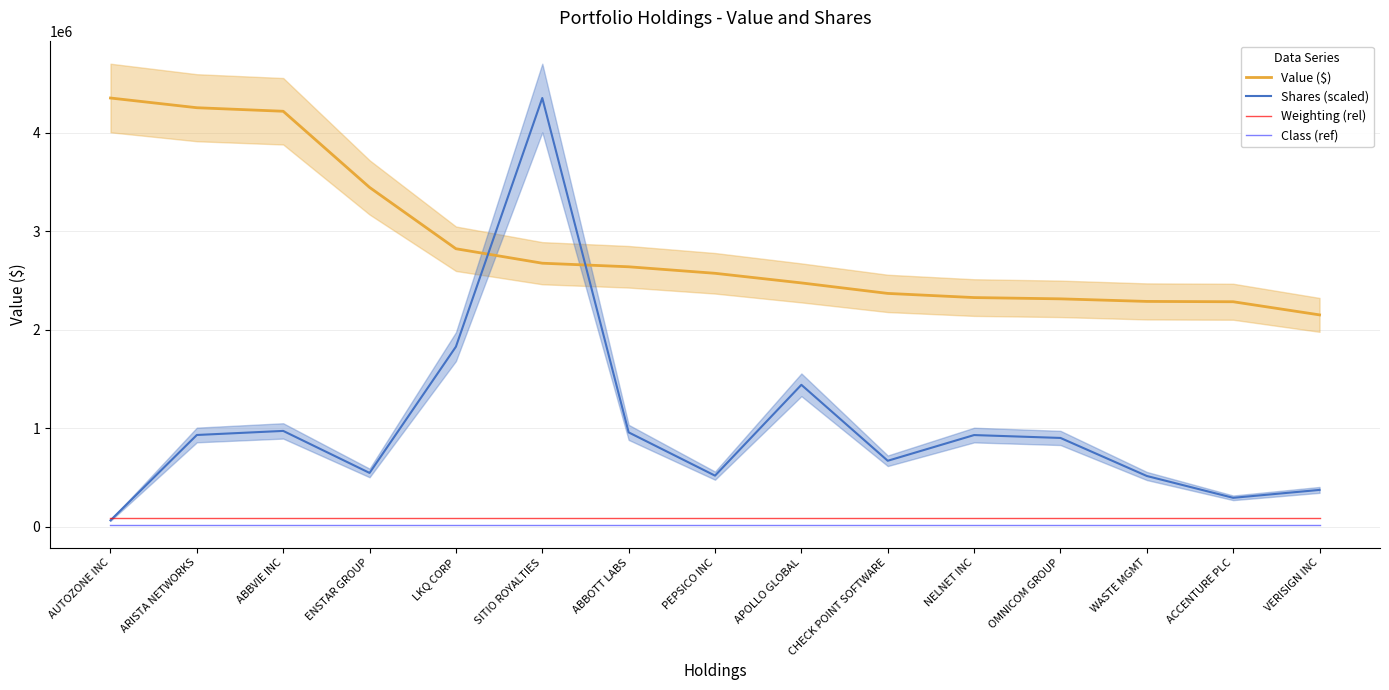

Reading left to right, extract all data points from this chart.

Value ($): AUTOZONE INC=4353384.0	ARISTA NETWORKS=4254747.0	ABBVIE INC=4218849.0	ENSTAR GROUP=3445790.0	LKQ CORP=2822968.0	SITIO ROYALTIES=2676043.0	ABBOTT LABS=2639718.0	PEPSICO INC=2573603.0	APOLLO GLOBAL=2475982.0	CHECK POINT SOFTWARE=2369380.0	NELNET INC=2327110.0	OMNICOM GROUP=2314199.0	WASTE MGMT=2288026.0	ACCENTURE PLC=2284765.0	VERISIGN INC=2151339.0
Shares (scaled): AUTOZONE INC=65112.0	ARISTA NETWORKS=931899.0	ABBVIE INC=973260.3	ENSTAR GROUP=546558.2	LKQ CORP=1828539.7	SITIO ROYALTIES=4353384.0	ABBOTT LABS=958443.8	PEPSICO INC=519020.7	APOLLO GLOBAL=1441287.1	CHECK POINT SOFTWARE=670090.8	NELNET INC=931090.1	OMNICOM GROUP=901861.4	WASTE MGMT=515528.0	ACCENTURE PLC=293904.6	VERISIGN INC=374274.3
Weighting (rel): AUTOZONE INC=87067.7	ARISTA NETWORKS=87067.7	ABBVIE INC=87067.7	ENSTAR GROUP=87067.7	LKQ CORP=87067.7	SITIO ROYALTIES=87067.7	ABBOTT LABS=87067.7	PEPSICO INC=87067.7	APOLLO GLOBAL=87067.7	CHECK POINT SOFTWARE=87067.7	NELNET INC=87067.7	OMNICOM GROUP=87067.7	WASTE MGMT=87067.7	ACCENTURE PLC=87067.7	VERISIGN INC=87067.7
Class (ref): AUTOZONE INC=21766.9	ARISTA NETWORKS=21766.9	ABBVIE INC=21766.9	ENSTAR GROUP=21766.9	LKQ CORP=21766.9	SITIO ROYALTIES=21766.9	ABBOTT LABS=21766.9	PEPSICO INC=21766.9	APOLLO GLOBAL=21766.9	CHECK POINT SOFTWARE=21766.9	NELNET INC=21766.9	OMNICOM GROUP=21766.9	WASTE MGMT=21766.9	ACCENTURE PLC=21766.9	VERISIGN INC=21766.9